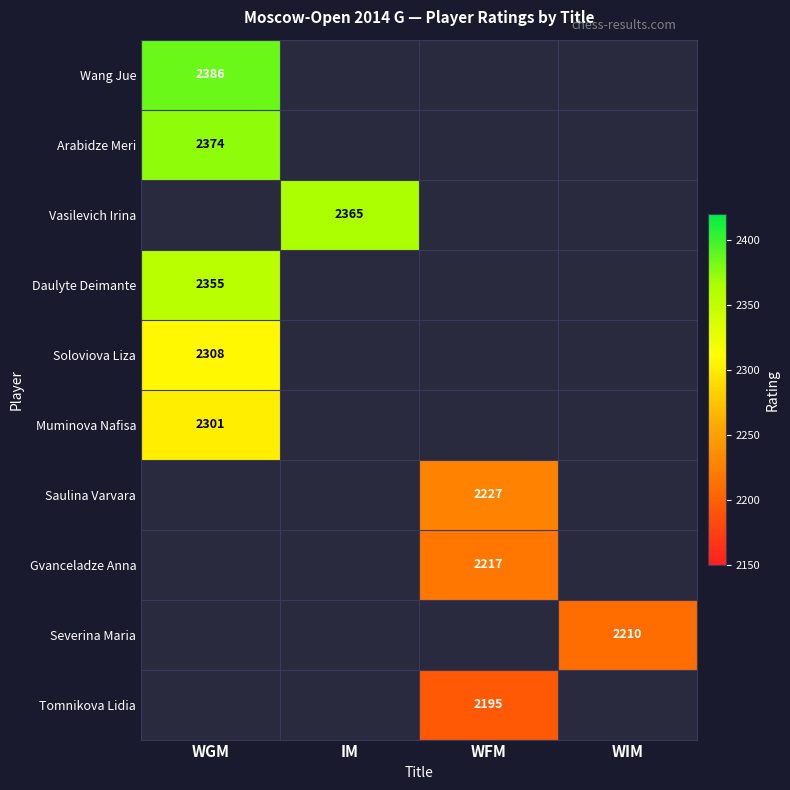

The value of Gvanceladze Anna at WFM is 2217. True or false?

True